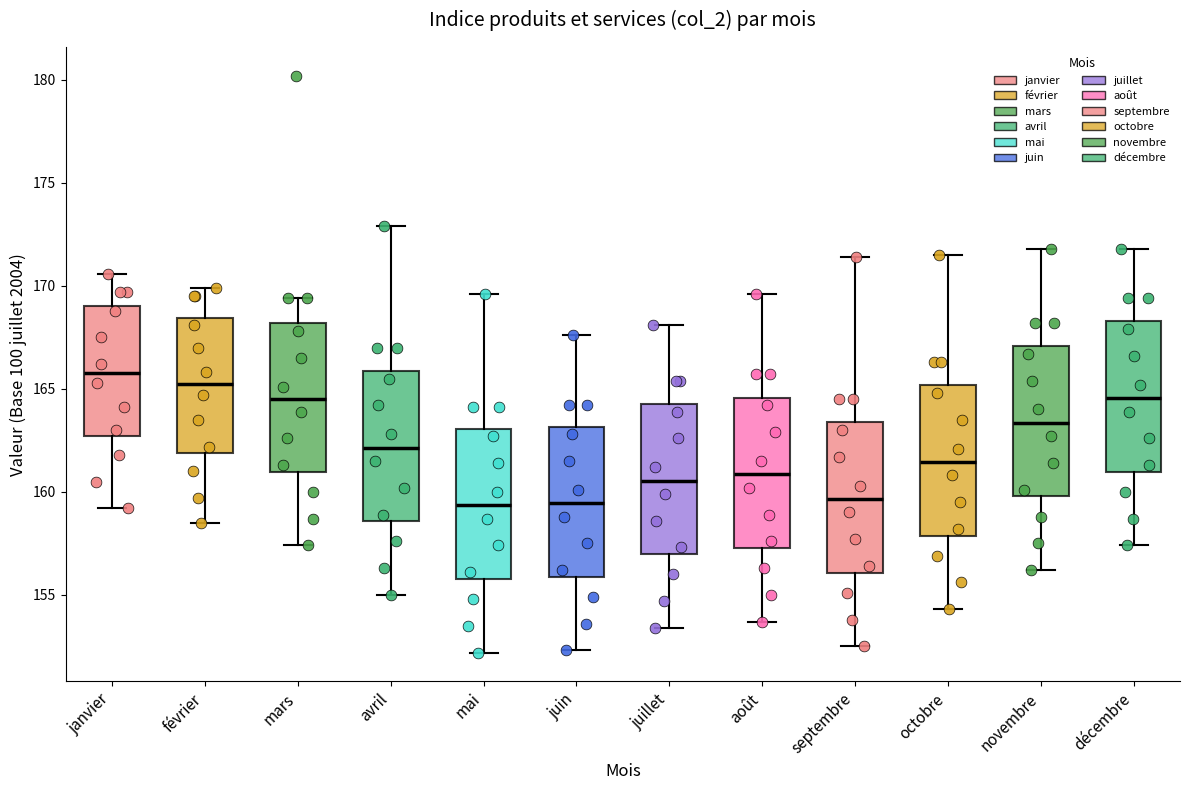

Reading left to right, read every box against the y-axis: the position of its median line, the range the box covers, and the ends of its whiskers. The values are not printed on the chart, so give them approximately, as read against the axis.

janvier: median 166.0, box 162.5 to 169.0, whiskers 159.0 to 170.5
février: median 165.5, box 162.0 to 168.5, whiskers 158.5 to 170.0
mars: median 164.5, box 161.0 to 168.0, whiskers 157.5 to 169.5
avril: median 162.0, box 158.5 to 166.0, whiskers 155.0 to 173.0
mai: median 159.5, box 156.0 to 163.0, whiskers 152.0 to 169.5
juin: median 159.5, box 156.0 to 163.0, whiskers 152.5 to 167.5
juillet: median 160.5, box 157.0 to 164.5, whiskers 153.5 to 168.0
août: median 161.0, box 157.5 to 164.5, whiskers 153.5 to 169.5
septembre: median 159.5, box 156.0 to 163.5, whiskers 152.5 to 171.5
octobre: median 161.5, box 158.0 to 165.0, whiskers 154.5 to 171.5
novembre: median 163.5, box 160.0 to 167.0, whiskers 156.0 to 172.0
décembre: median 164.5, box 161.0 to 168.5, whiskers 157.5 to 172.0